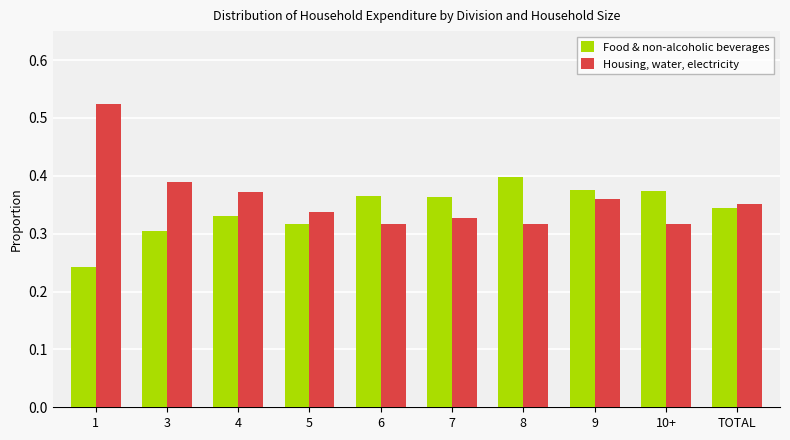

What is the sum of all Housing, water, electricity values?

3.6